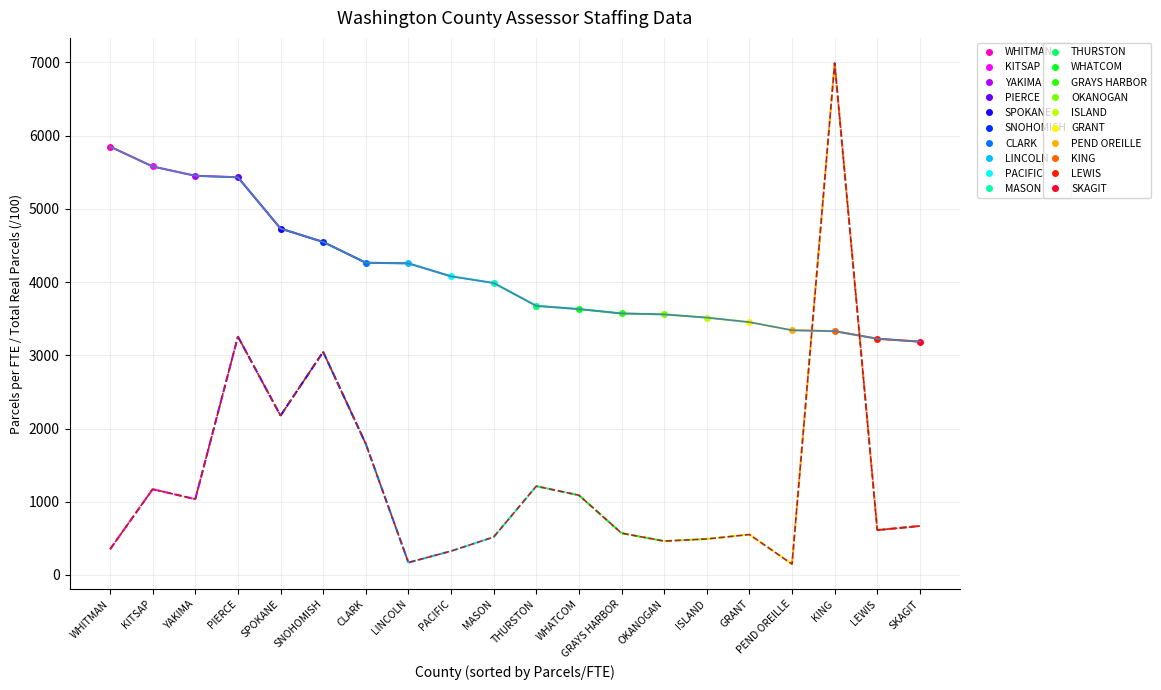

How many values in the PARCELS PER FTE series are below 3987?

10